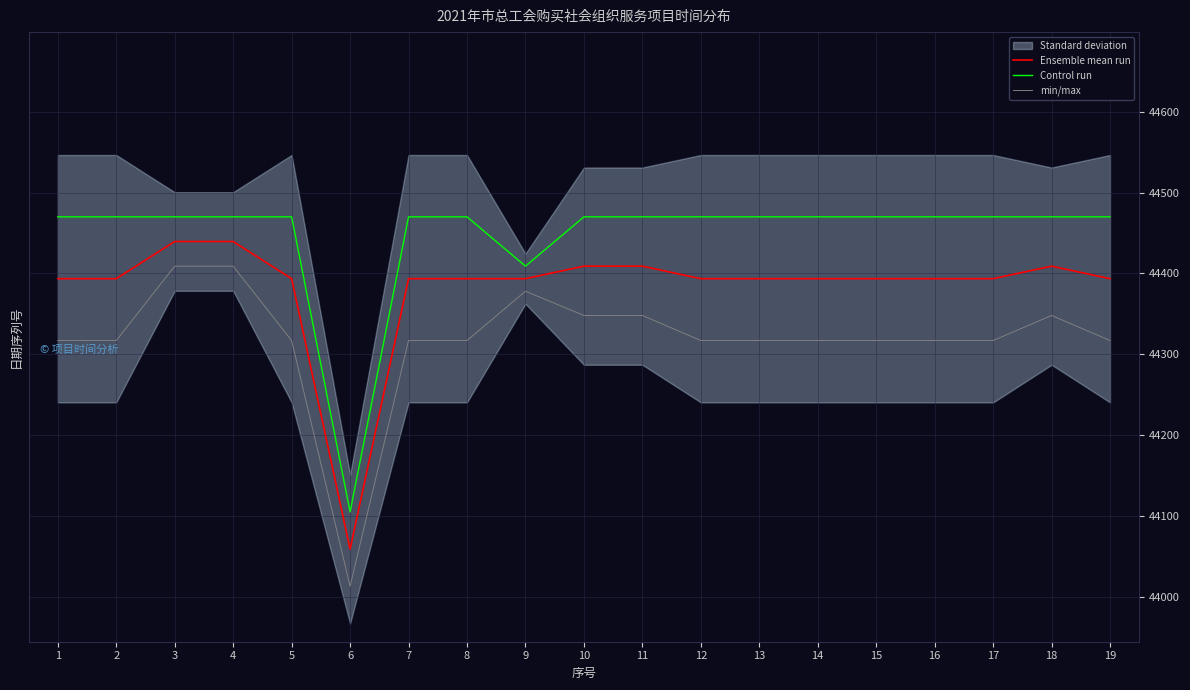

What is the value of the Control run point at the 2nd from the left?

44470.0